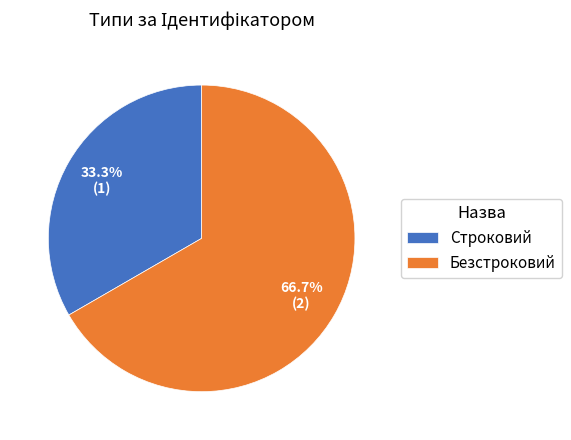

How much of the chart is everything except Строковий?

66.7%